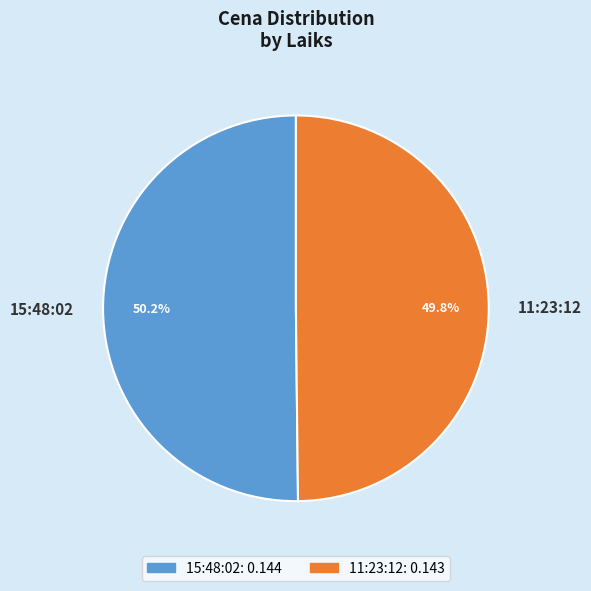

How much of the chart is everything except 11:23:12?

50.2%